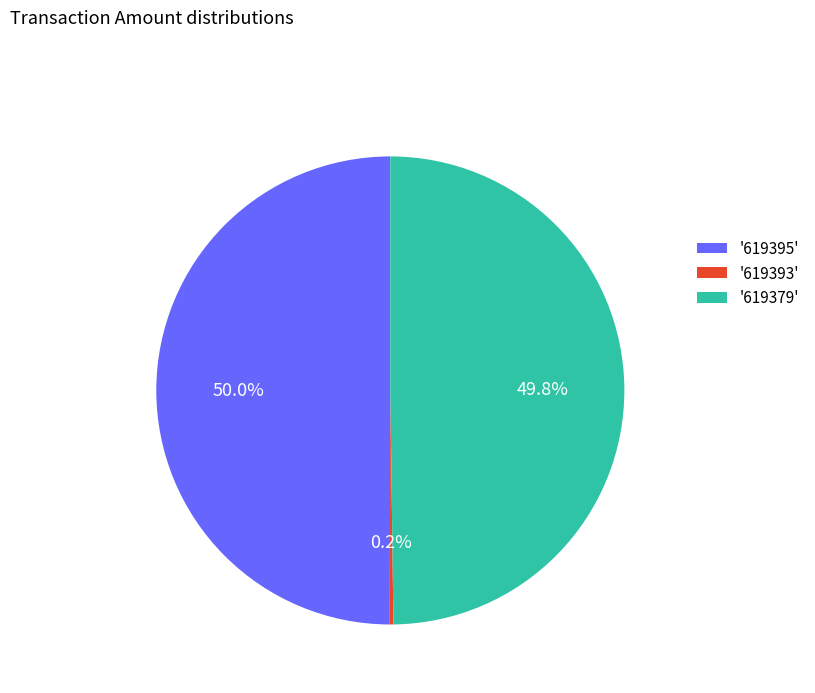

What percentage do '619395' and '619379' together represent?

99.8%